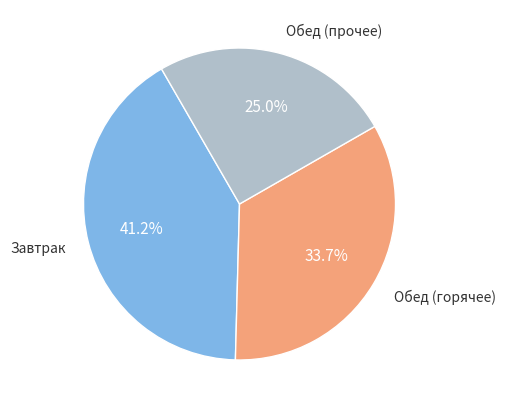

Is there a majority slice in this chart?

No